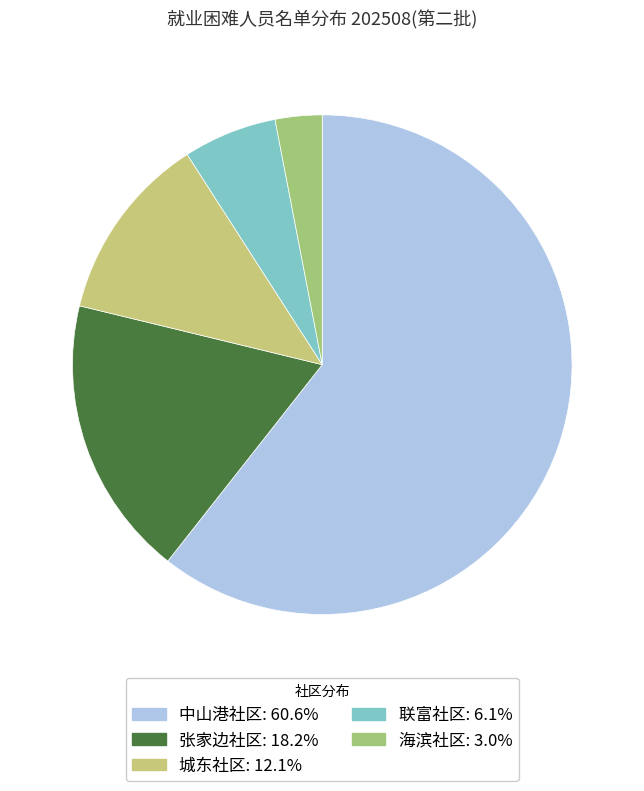

Is the sum of 联富社区 and 张家边社区 greater than half?

No